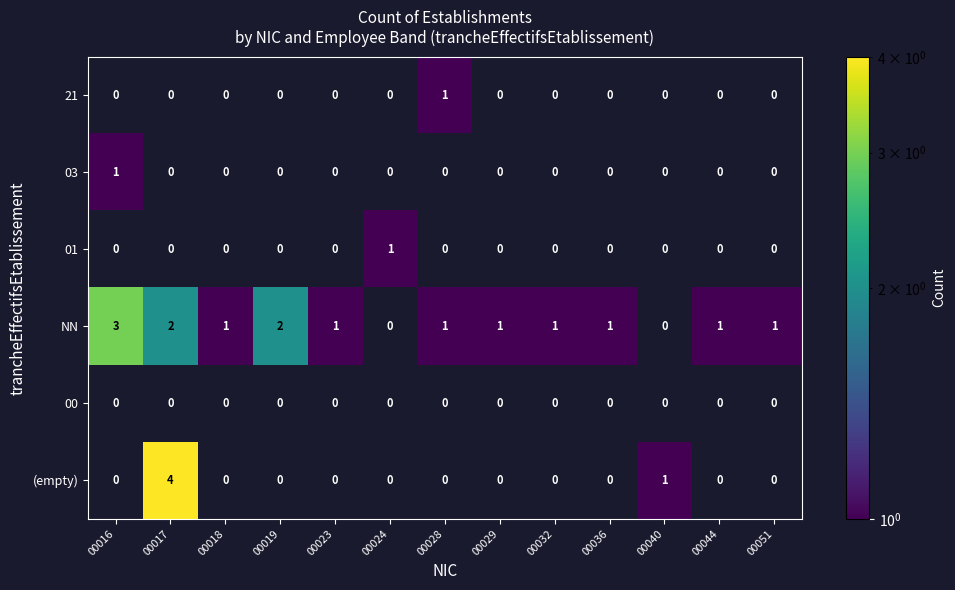

How many NN values are between 1 and 2?

10